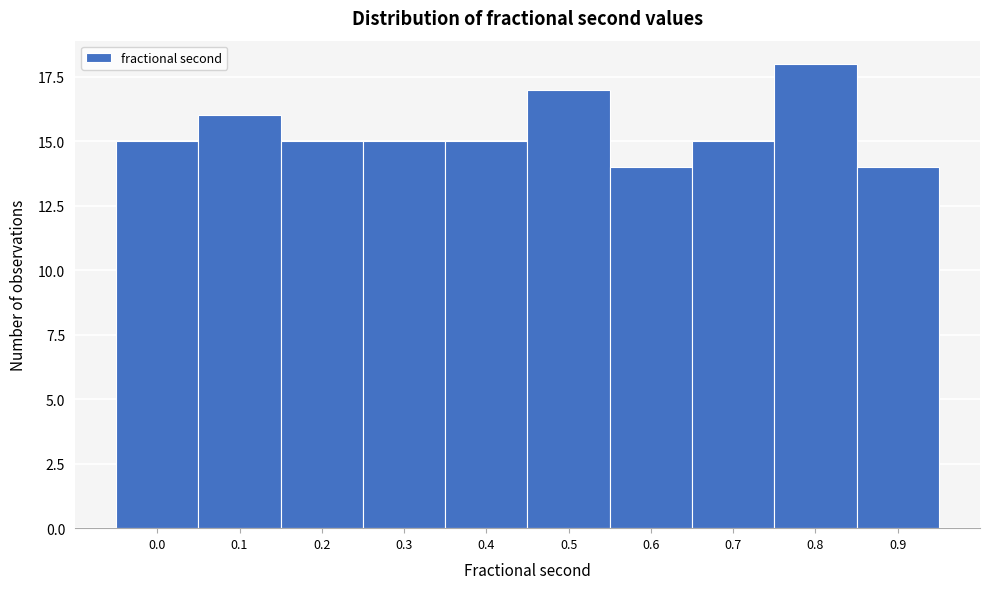

Reading right to left, extract all data points from this chart.

0.9=14	0.8=18	0.7=15	0.6=14	0.5=17	0.4=15	0.3=15	0.2=15	0.1=16	0.0=15